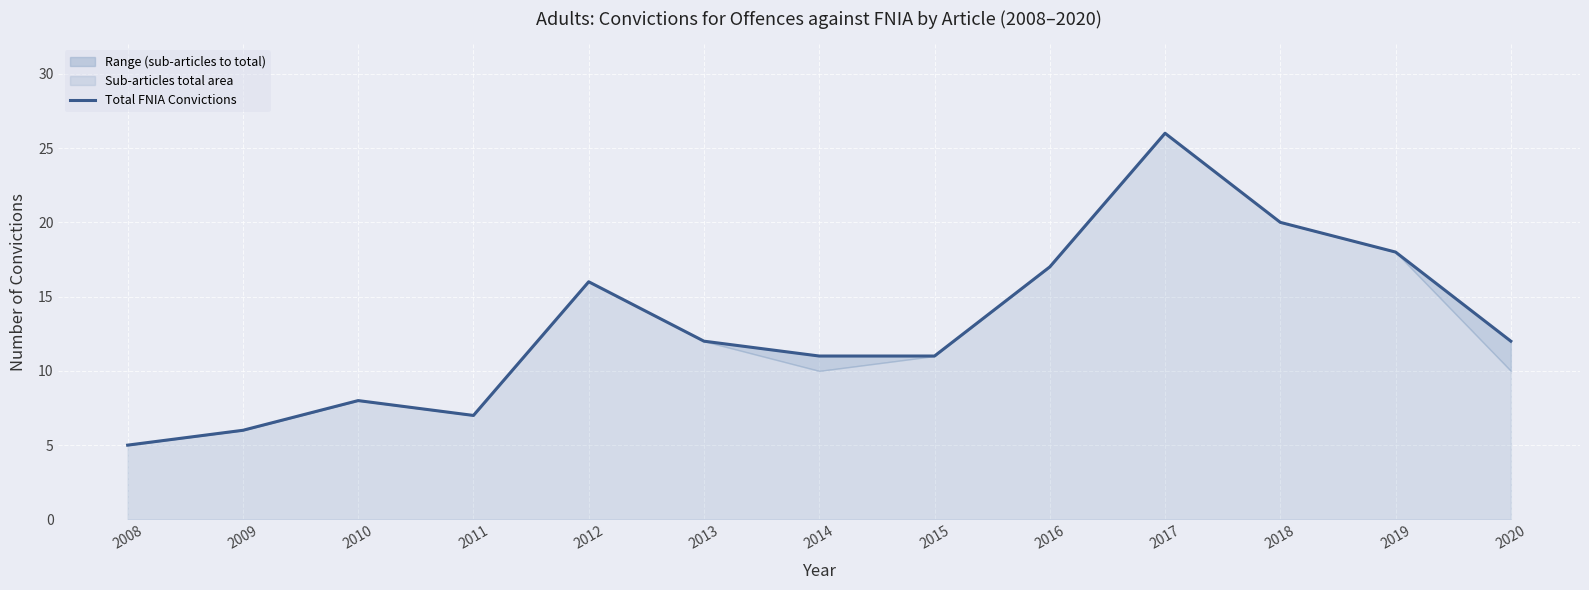

Reading left to right, list all the values displayed in this chart.

5	6	8	7	16	12	11	11	17	26	20	18	12